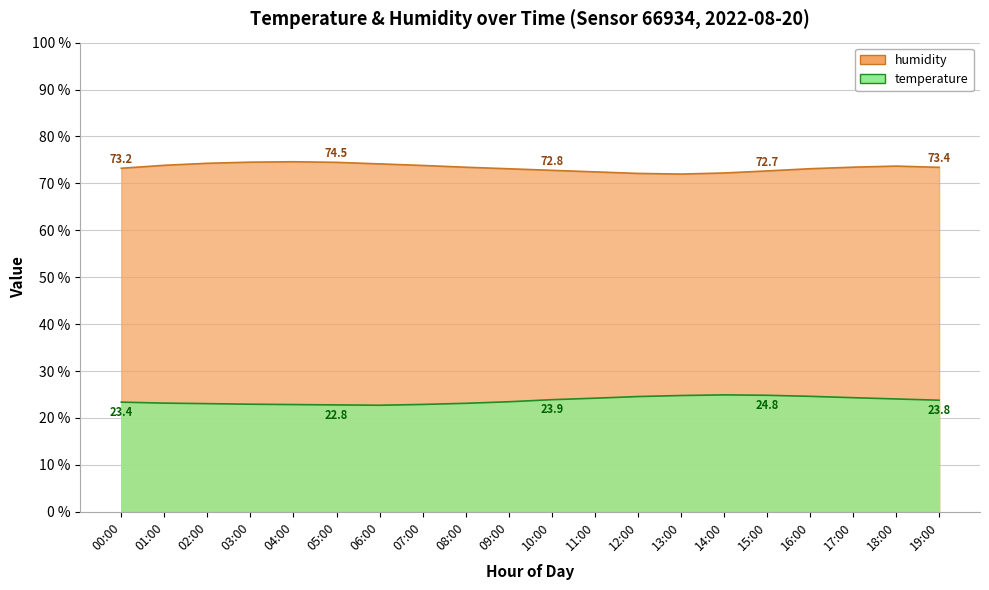

Where is the first local minimum for humidity?

13:00